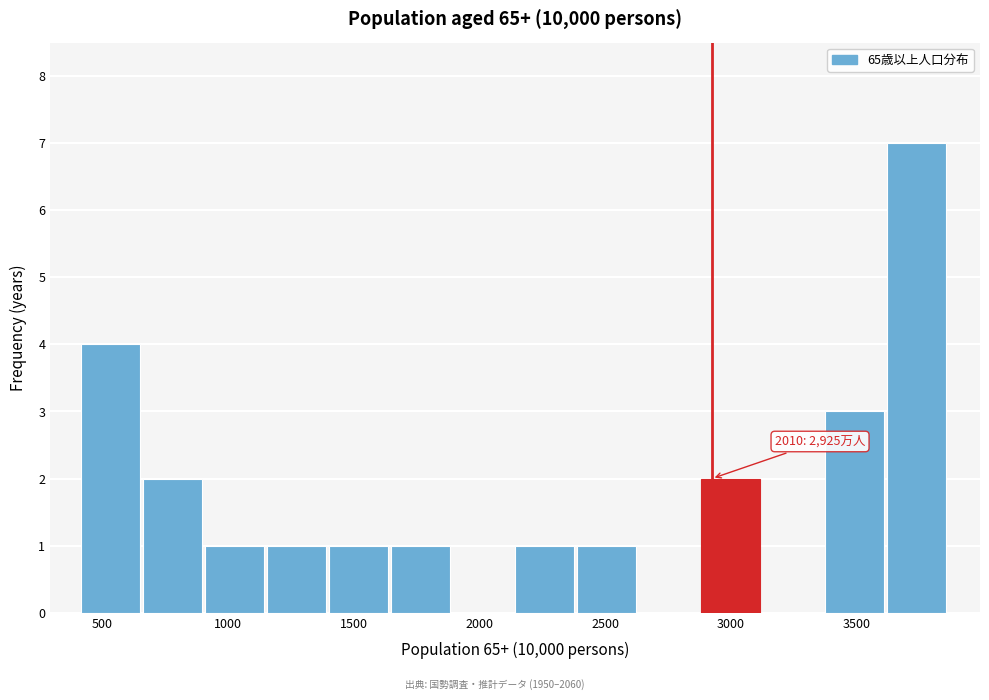

Over which range of the x-axis is the bar tallest?

3600 to 3850